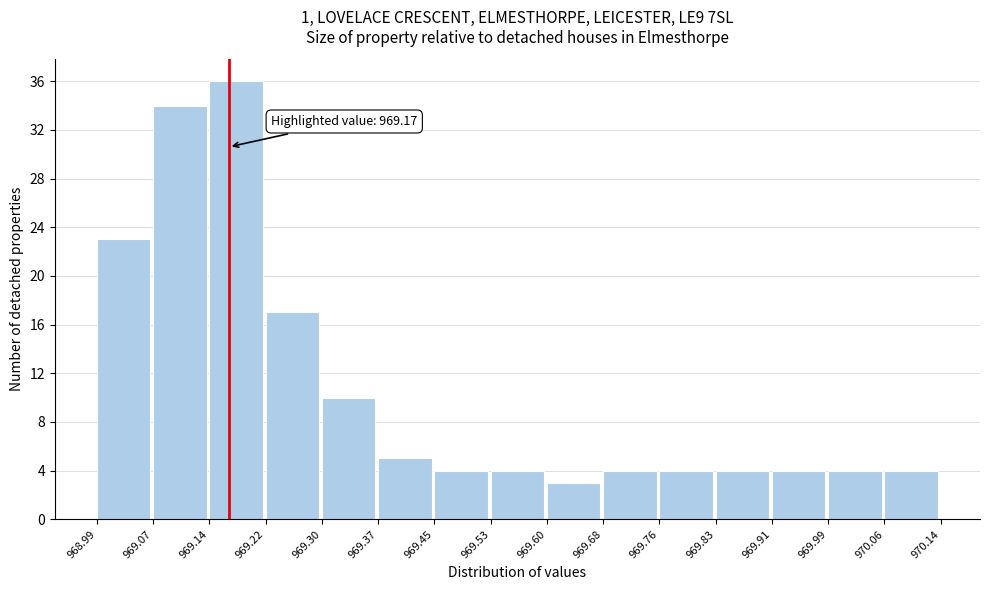

Which range on the x-axis has the tallest bar?

969.14 to 969.22